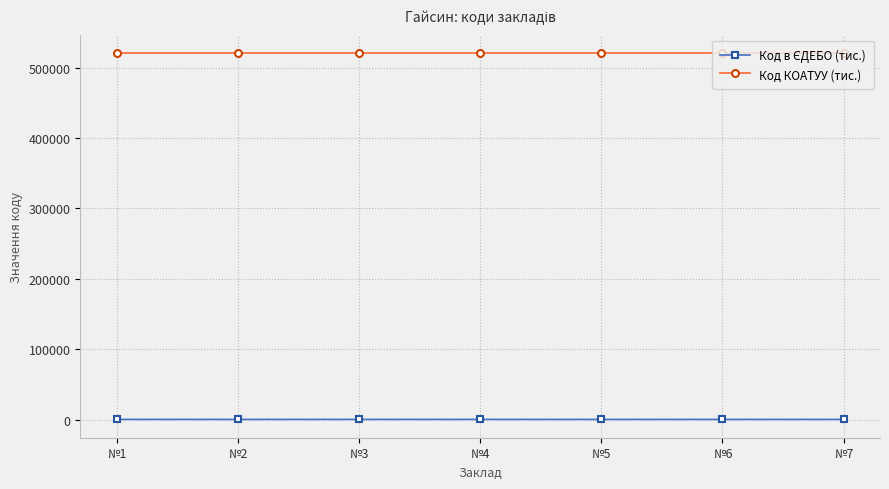

Which series has the largest total across all categories?

Код КОАТУУ (тис.)